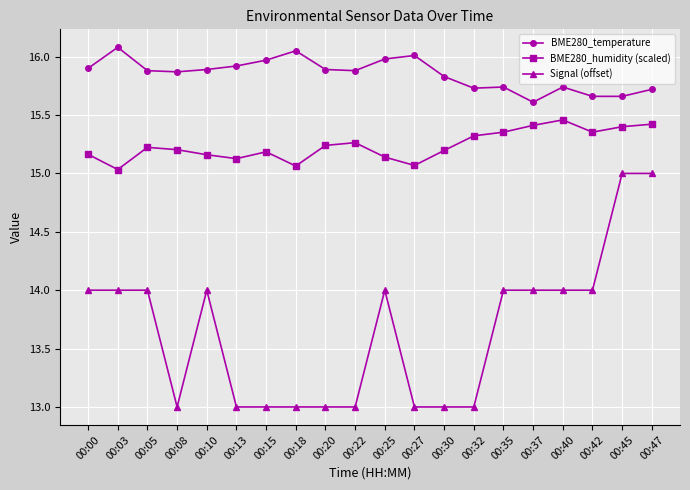

What is the difference between the maximum and minimum values in the BME280_humidity (scaled) series?

0.4